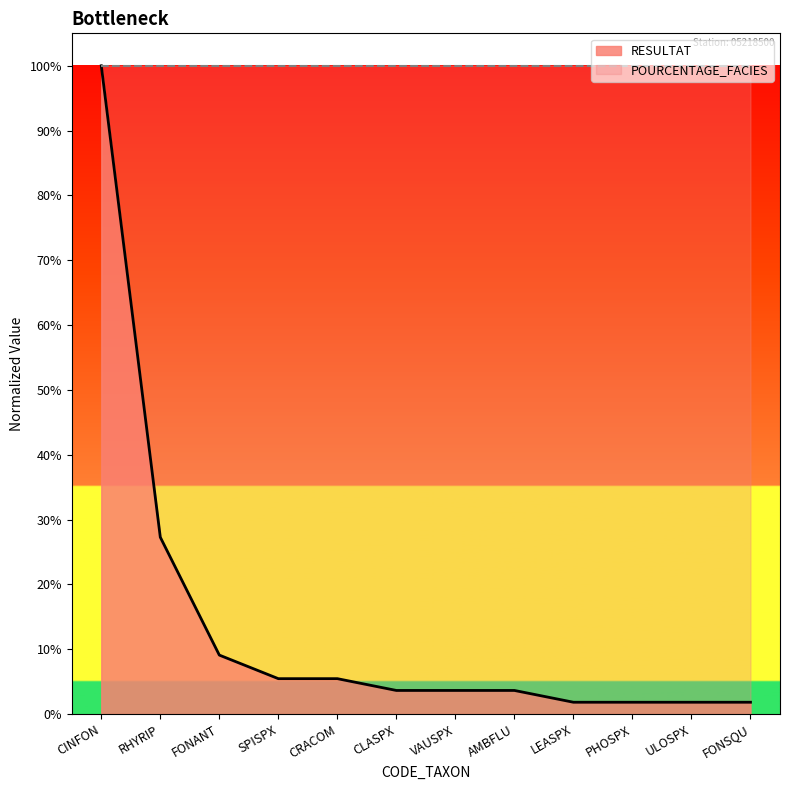

What position from the right is ULOSPX?

2